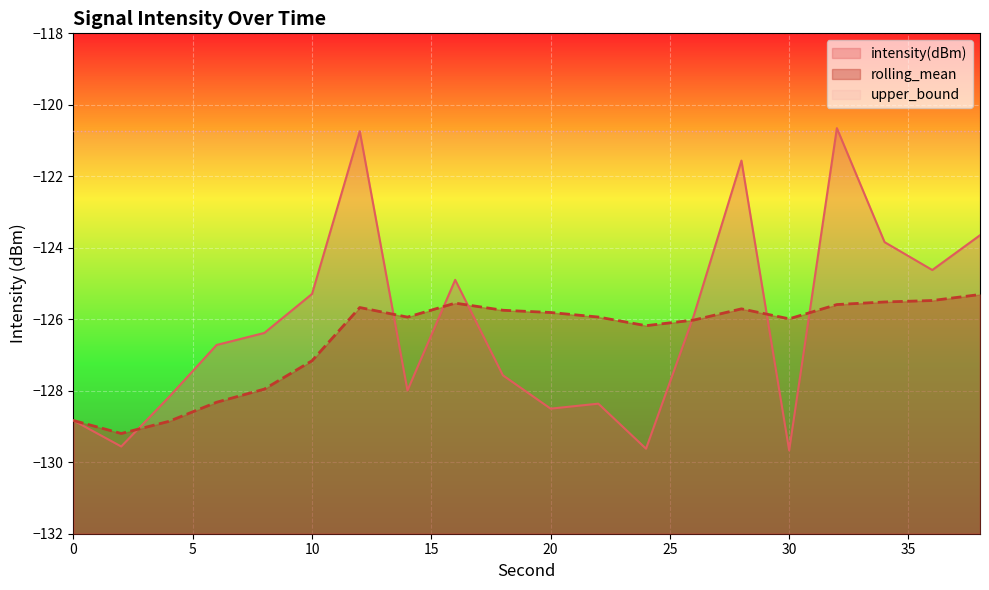

At which label does intensity(dBm) first exceed -126?

10